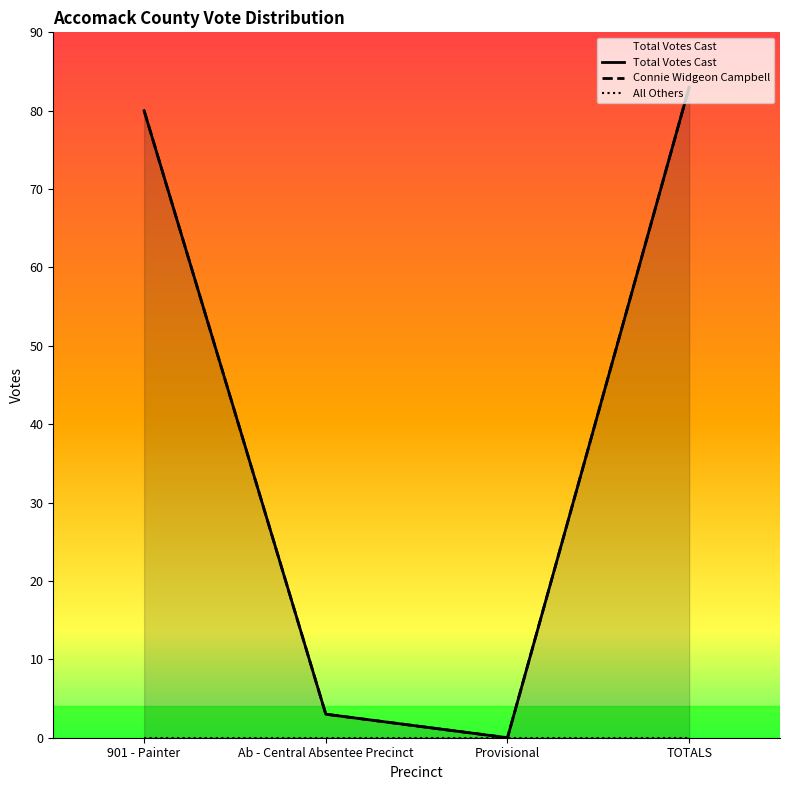

Is the value of All Others at Ab - Central Absentee Precinct greater than the value of Connie Widgeon Campbell at 901 - Painter?

No